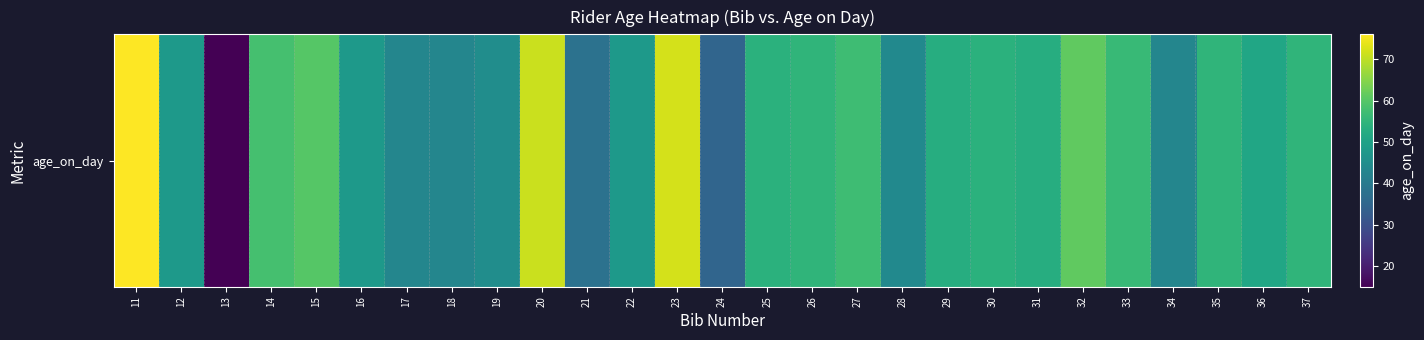

What is the change in value from 17 to 30?

+11